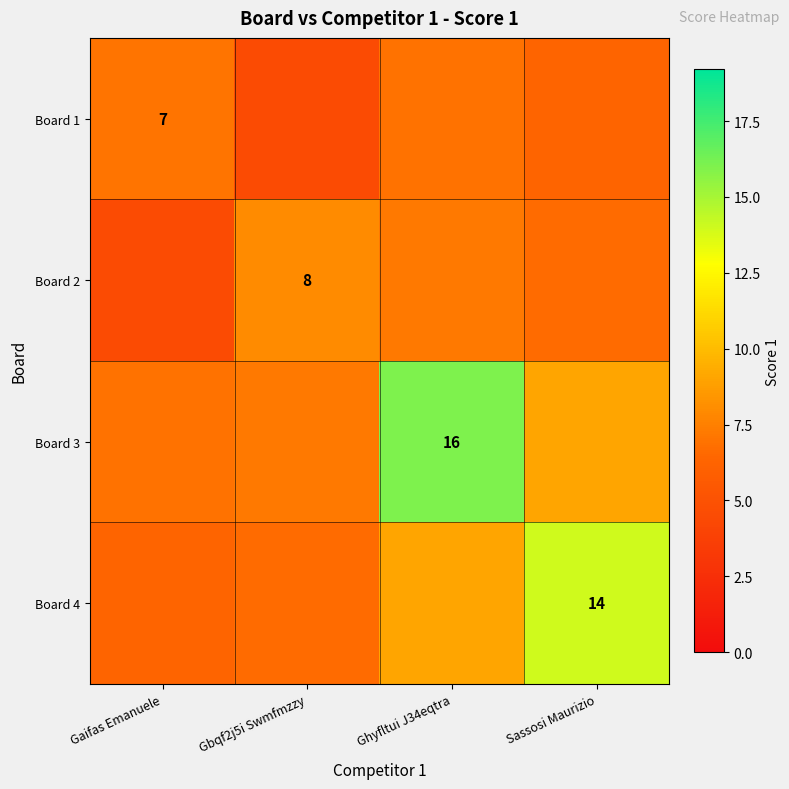

Which series has the largest total across all categories?

Board 3